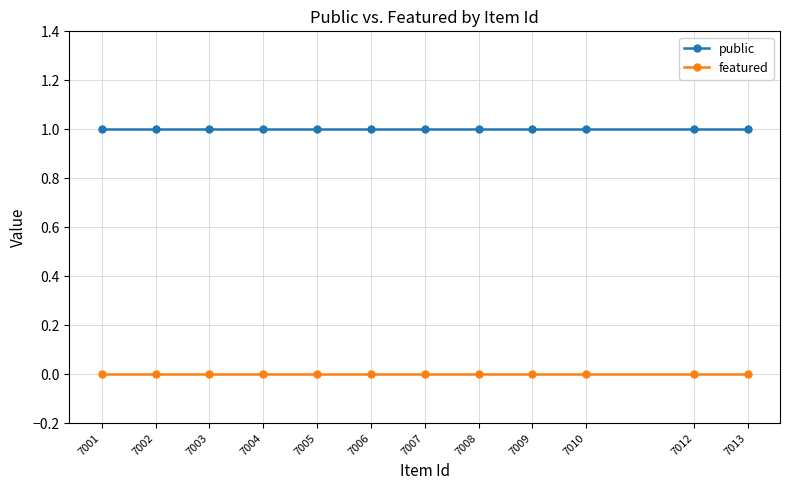

At how many categories does at least one series exceed 0?

12